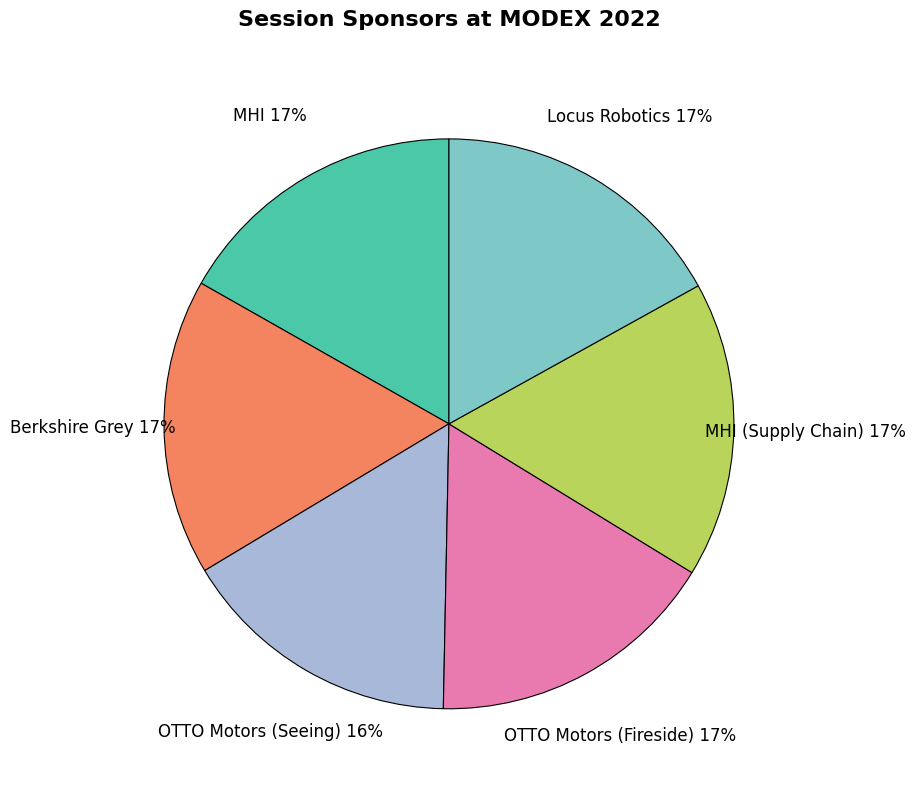

To the nearest percent, what portion does MHI represent?

17%